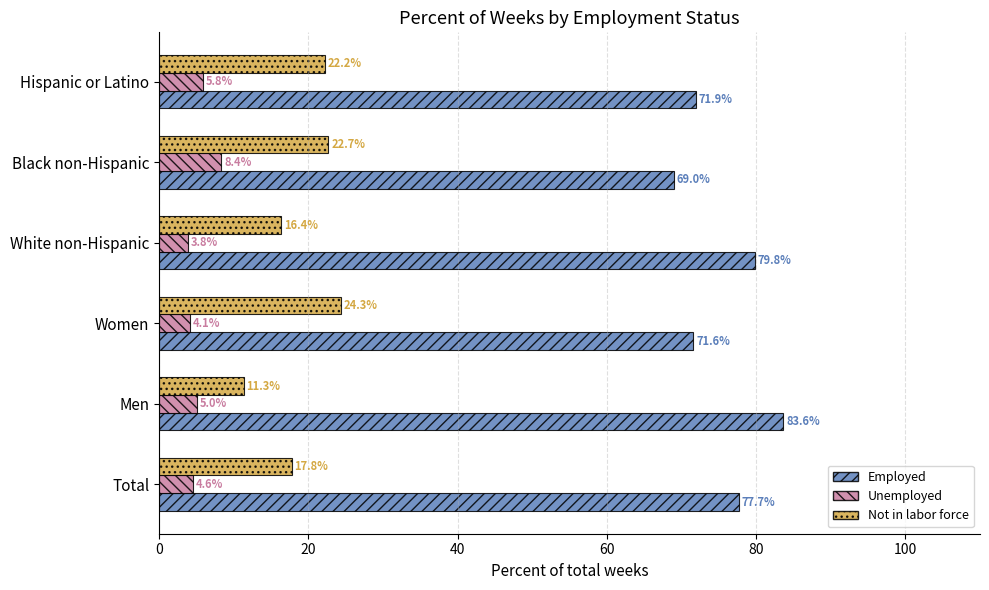

What is the sum of all Not in labor force values?

114.7